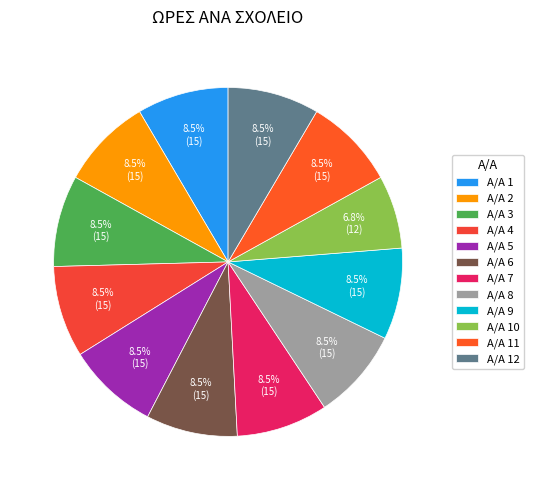

How many segments does this pie chart have?

12